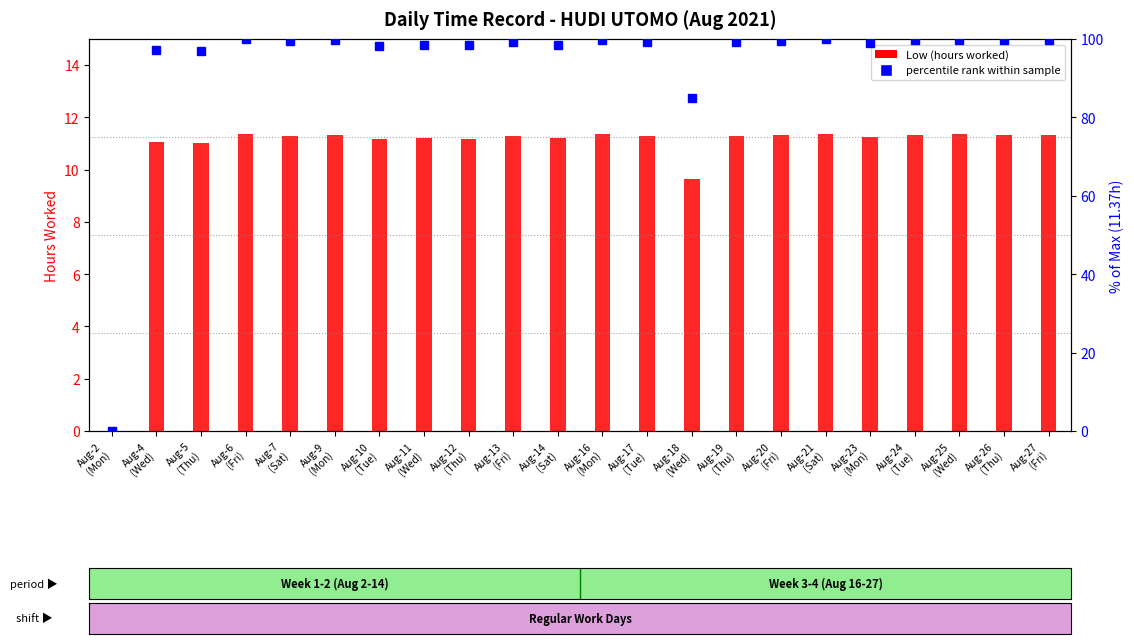

At which category is the sum across all series the highest?

Aug-21
(Sat)